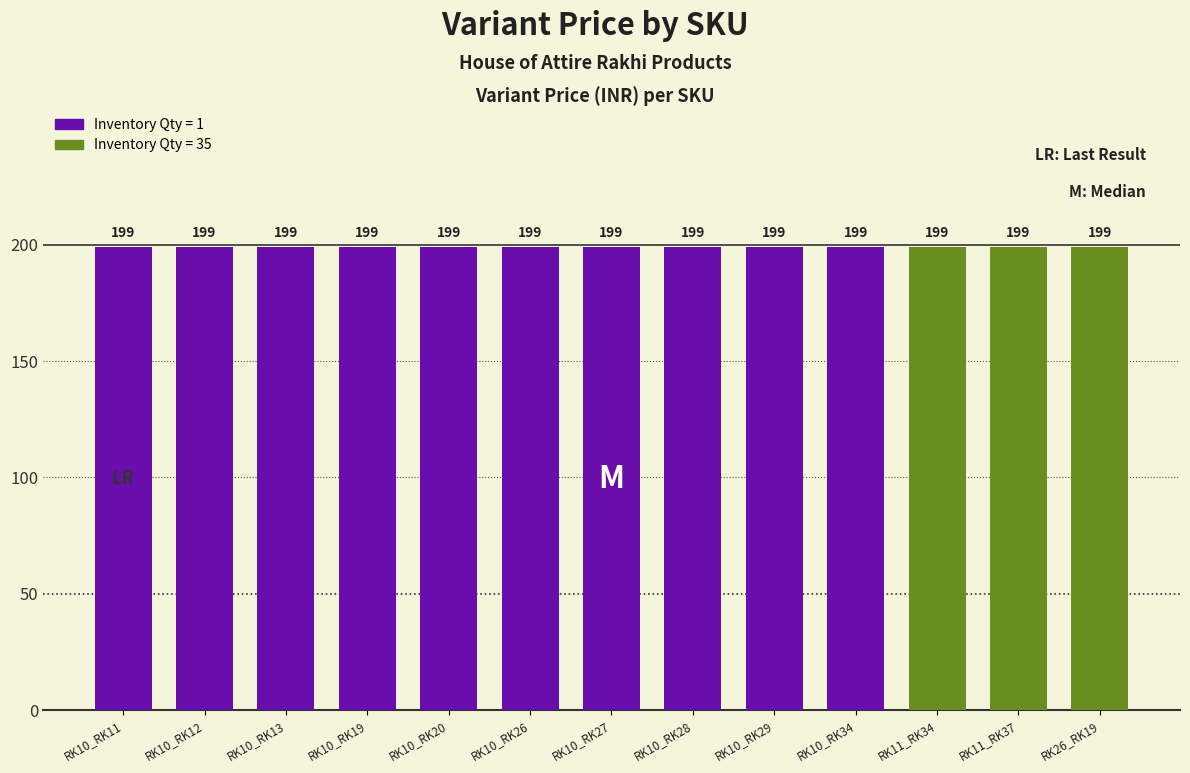

Does the chart contain any negative values?

No